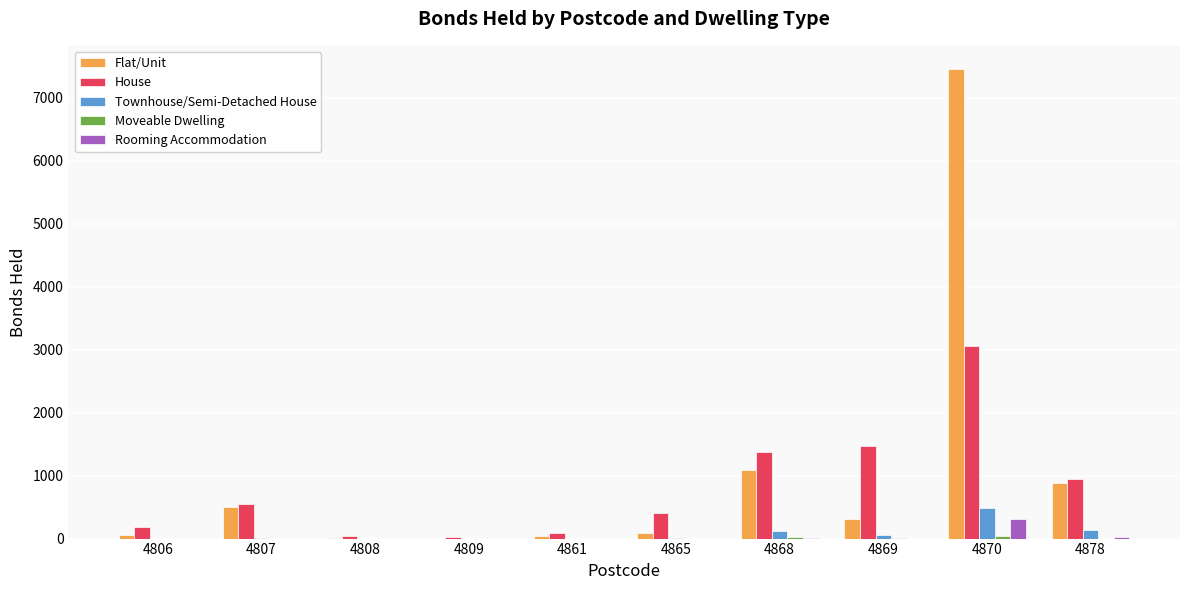

Between 4861 and 4868, which series saw the biggest shift?

House